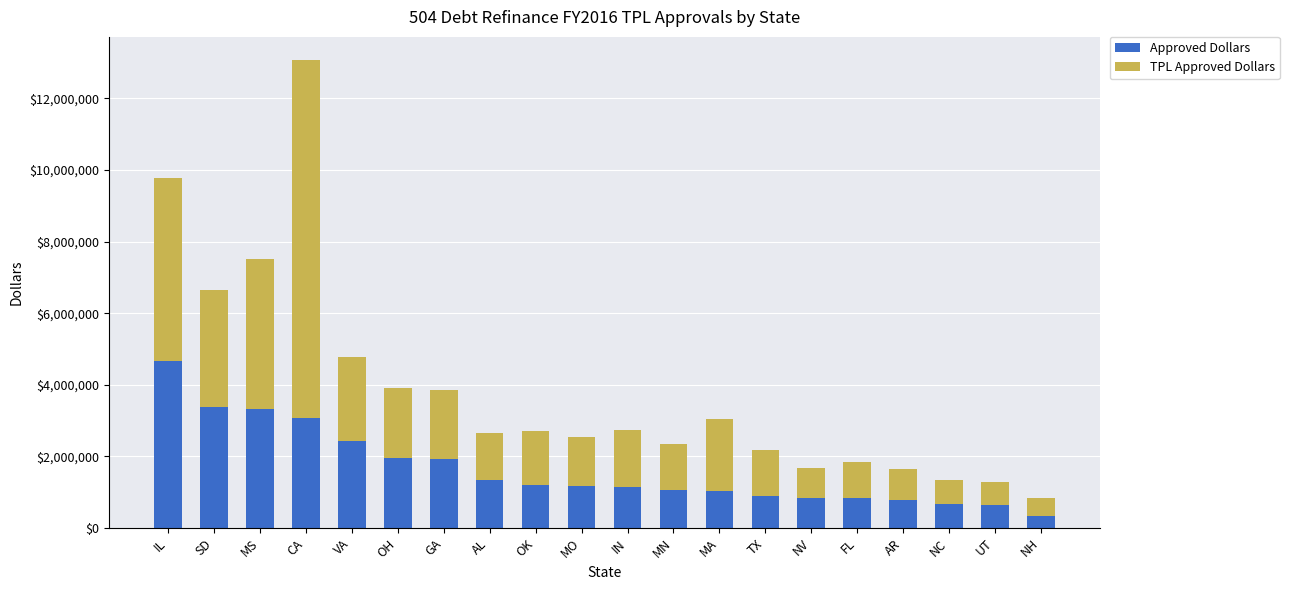

What is the approximate value of Approved Dollars at GA, to the nearest 10?

1910000